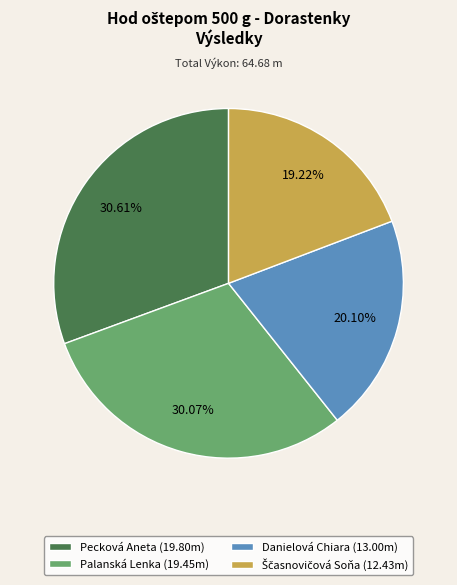

The Palanská Lenka slice represents 37% of the pie. True or false?

False